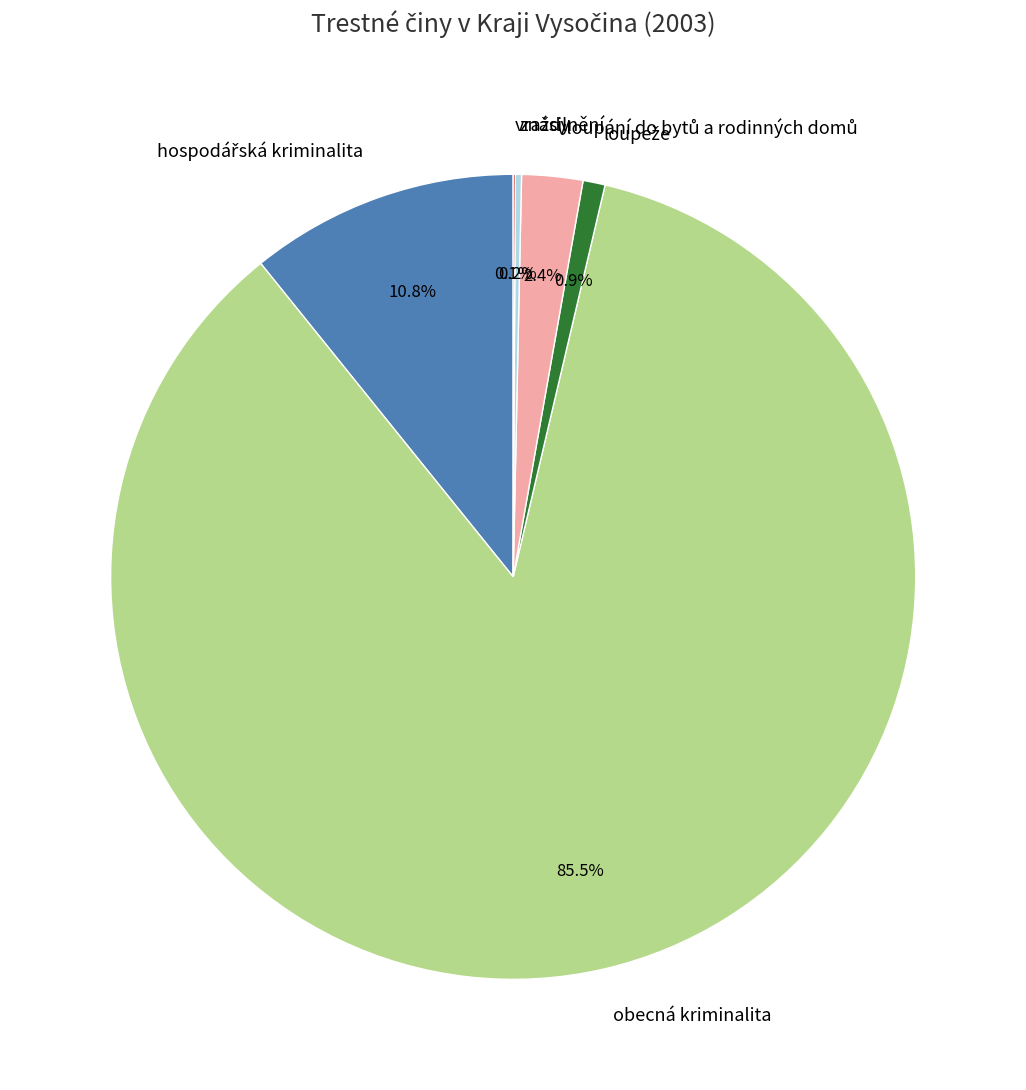

What is the majority slice?

obecná kriminalita